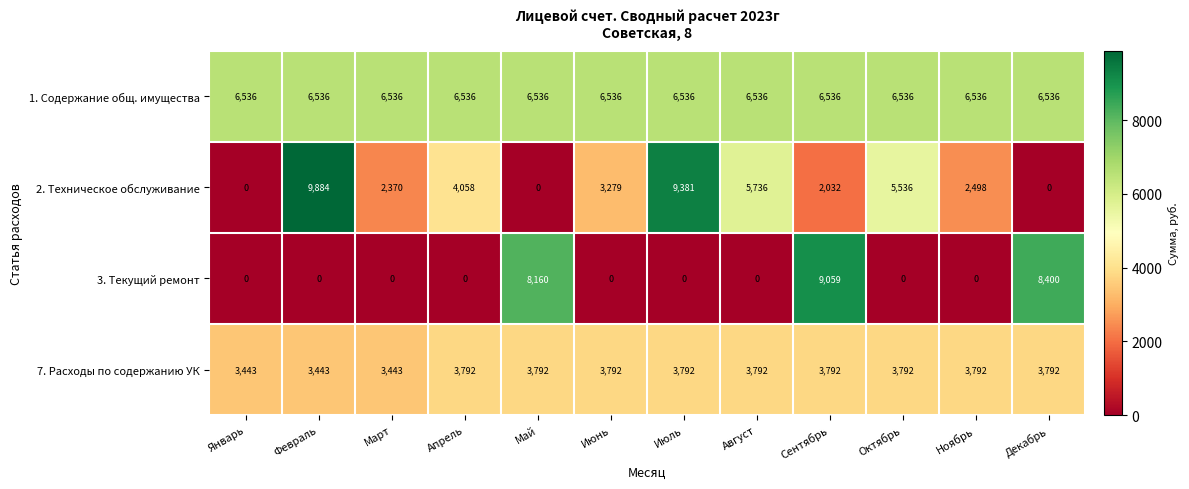

How many series are shown in this chart?

4